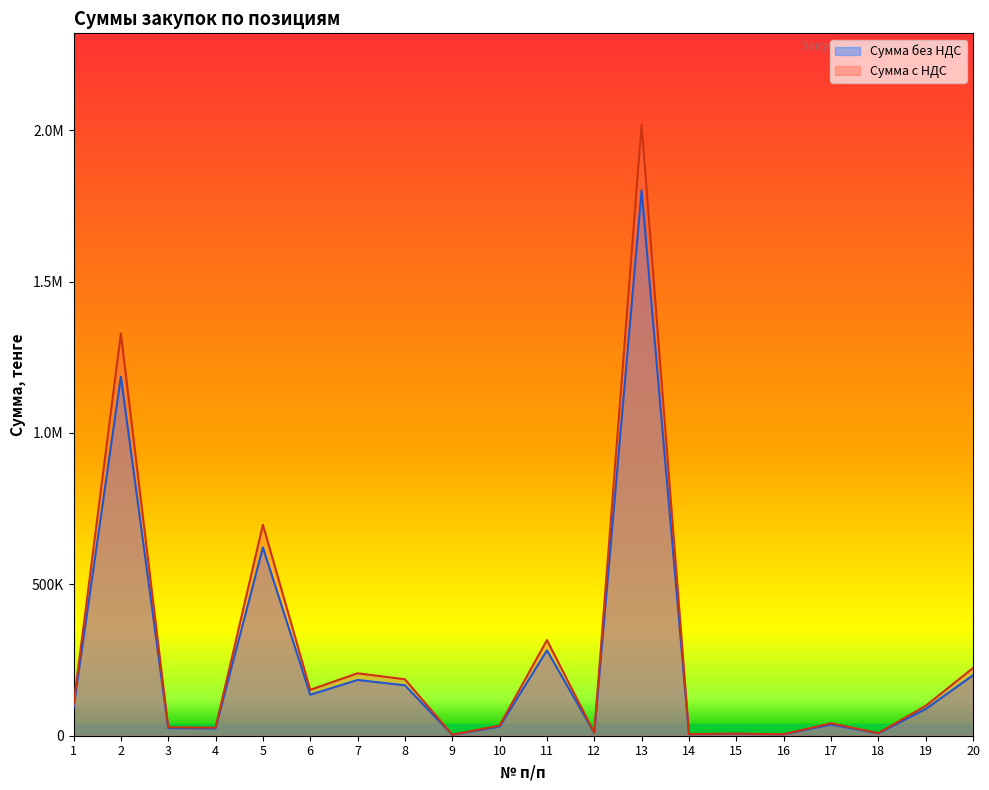

Between 13 and 17, which series saw the biggest shift?

Сумма с НДС